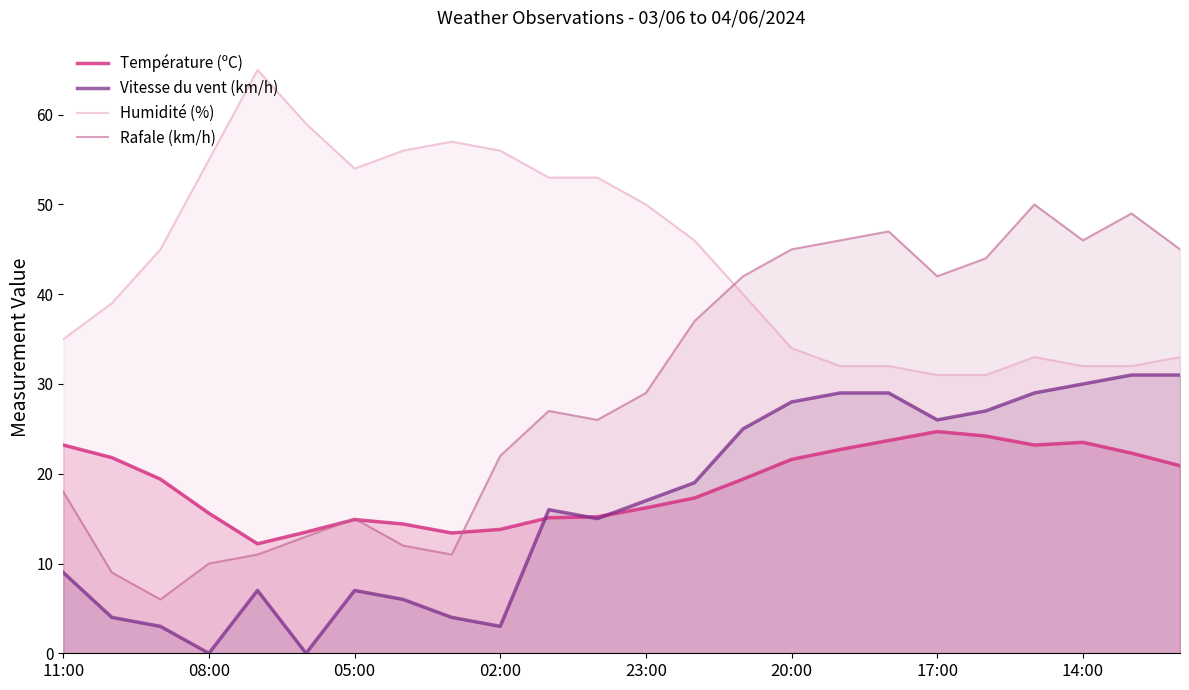

What is the maximum value for Rafale (km/h)?

50.0